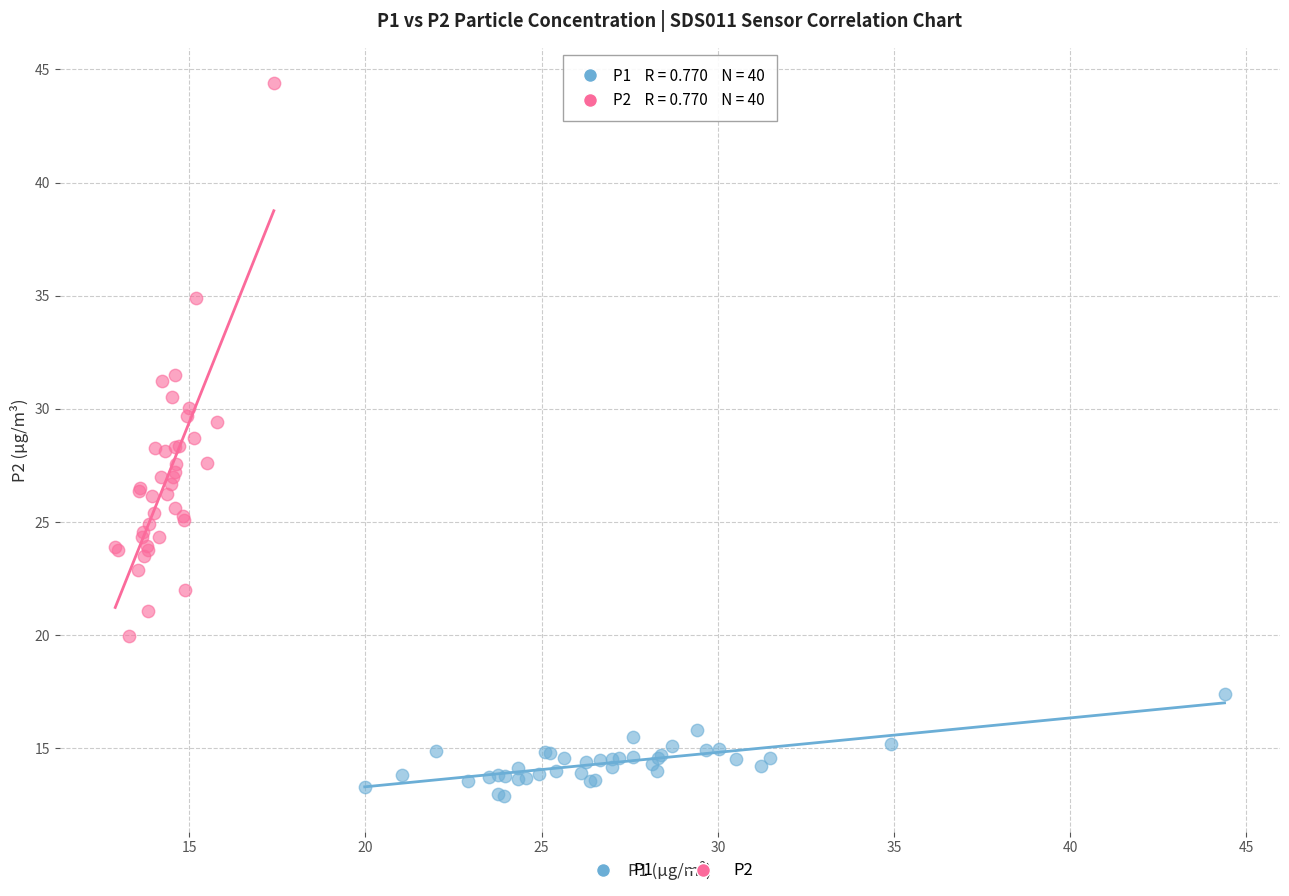

Which series reaches the minimum Y coordinate?

P1